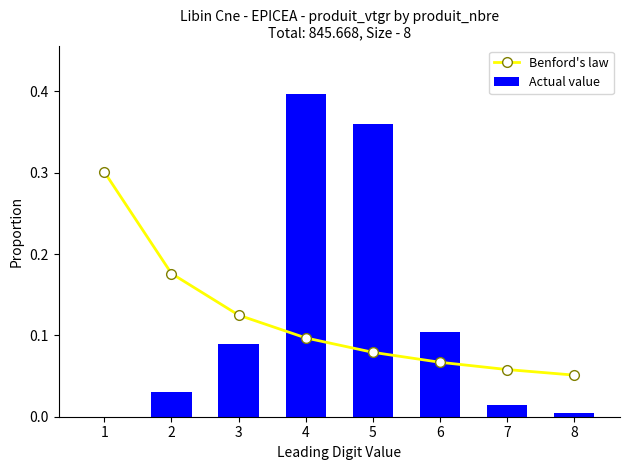

The value of Benford's law at 8 is 0.0. True or false?

False